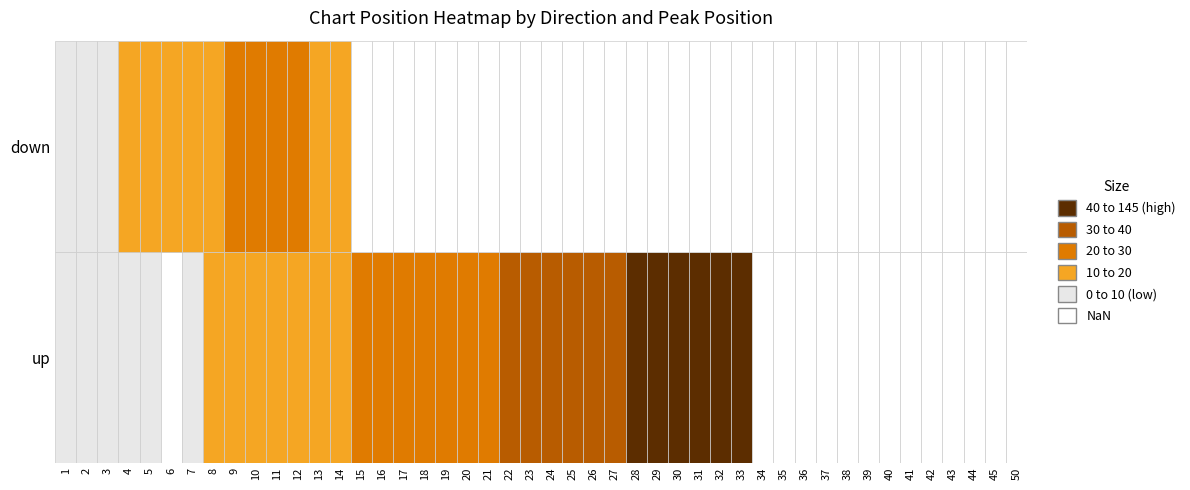

The up series shows 17 at 24. True or false?

False